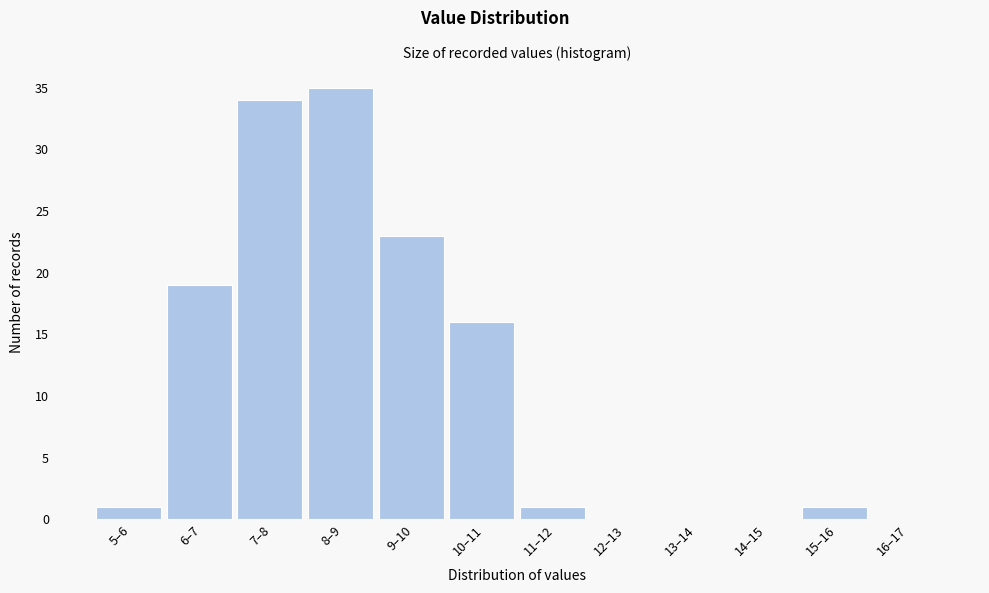

Reading right to left, what are all the values shown in this chart?

16–17=0	15–16=1	14–15=0	13–14=0	12–13=0	11–12=1	10–11=16	9–10=23	8–9=35	7–8=34	6–7=19	5–6=1